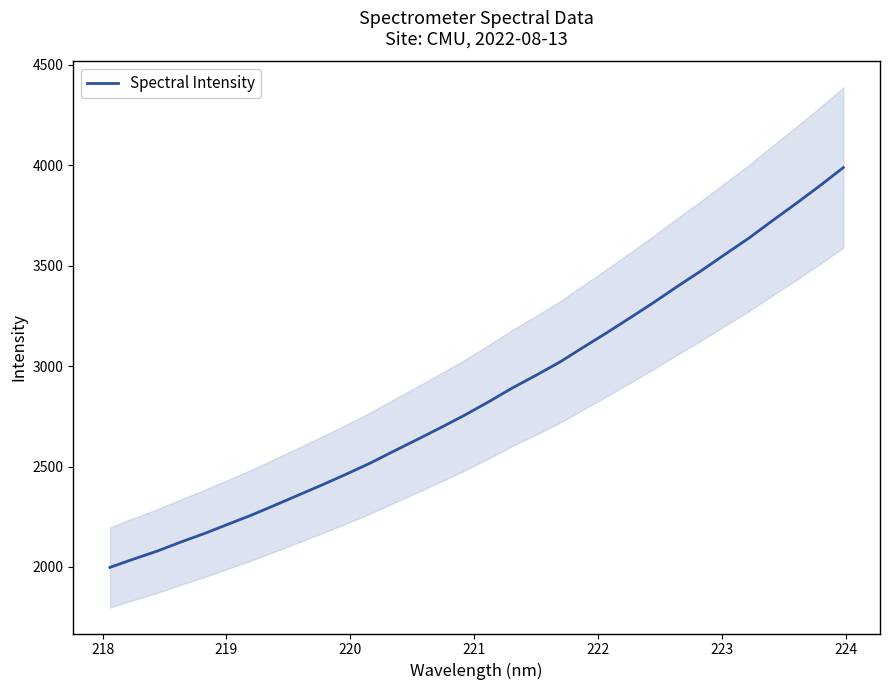

What is the lowest value of the Spectral Intensity series?

1998.0